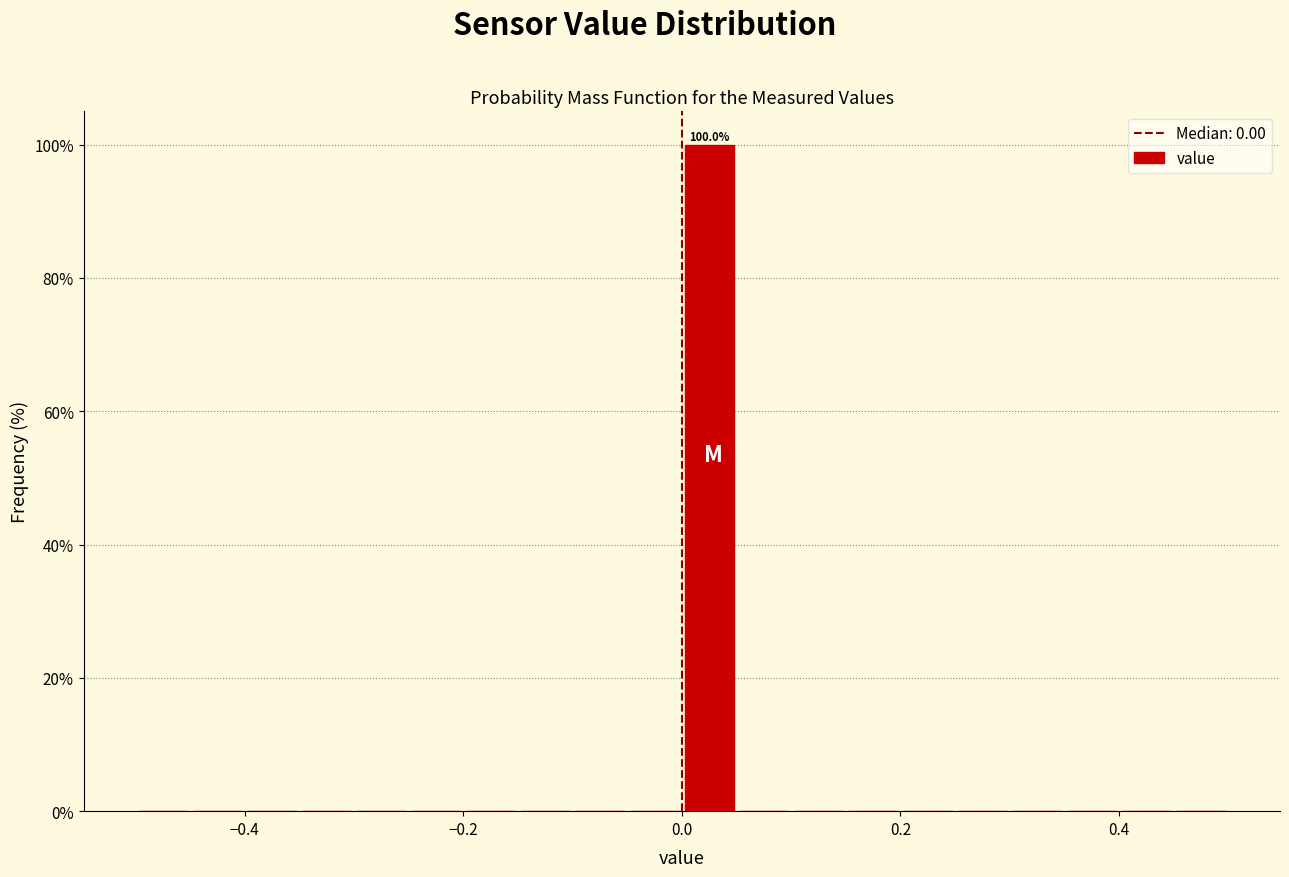

Read against the x-axis, roughly where is the centre of the tallest bar?

0.02